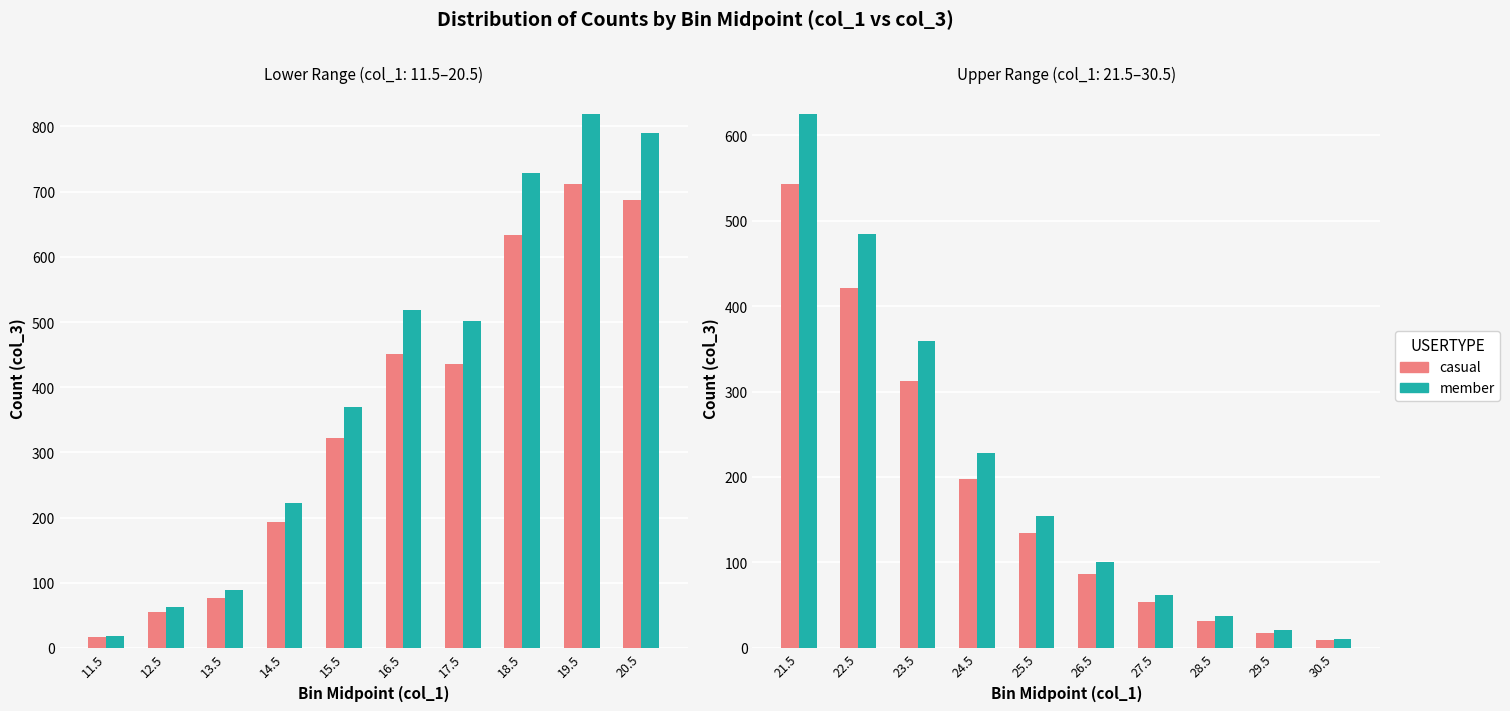

Between 22.5 and 28.5, which series saw the biggest shift?

member